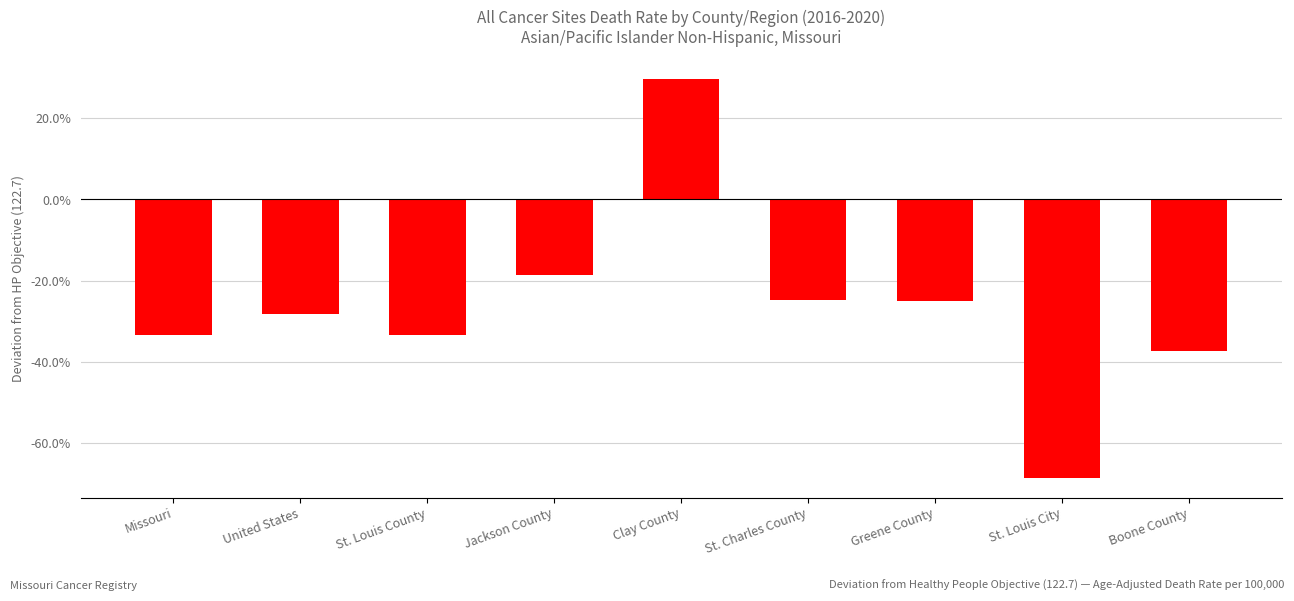

True or false: the data shows -24.7 at St. Charles County.

True